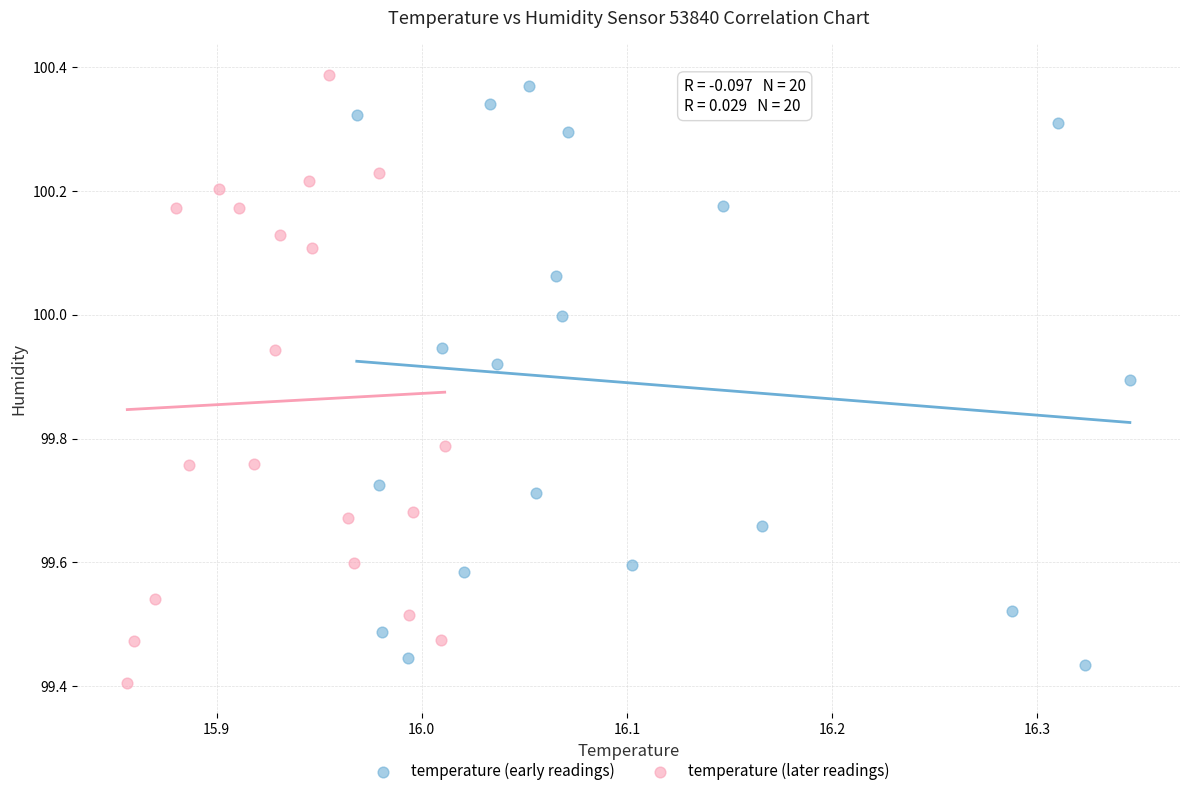

What are all the series names shown in the legend?

temperature (early readings), temperature (later readings)